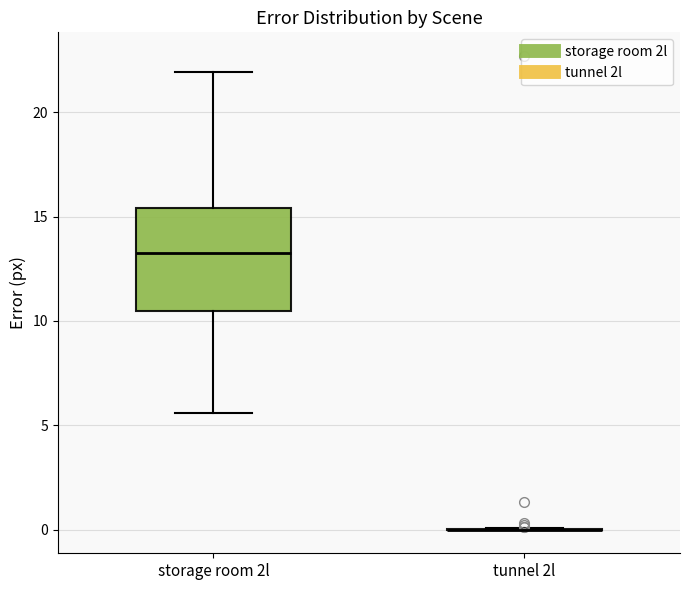

Reading left to right, transcribe this box plot: for each box, give where its median line is, the range the box spans, and where its two whiskers end, as read against the y-axis. The values are not printed on the chart, so give them approximately, as read against the axis.

storage room 2l: median 13.5, box 10.5 to 15.5, whiskers 5.5 to 22.0
tunnel 2l: box collapsed to a line at 0.0, whiskers 0.0 to 0.0